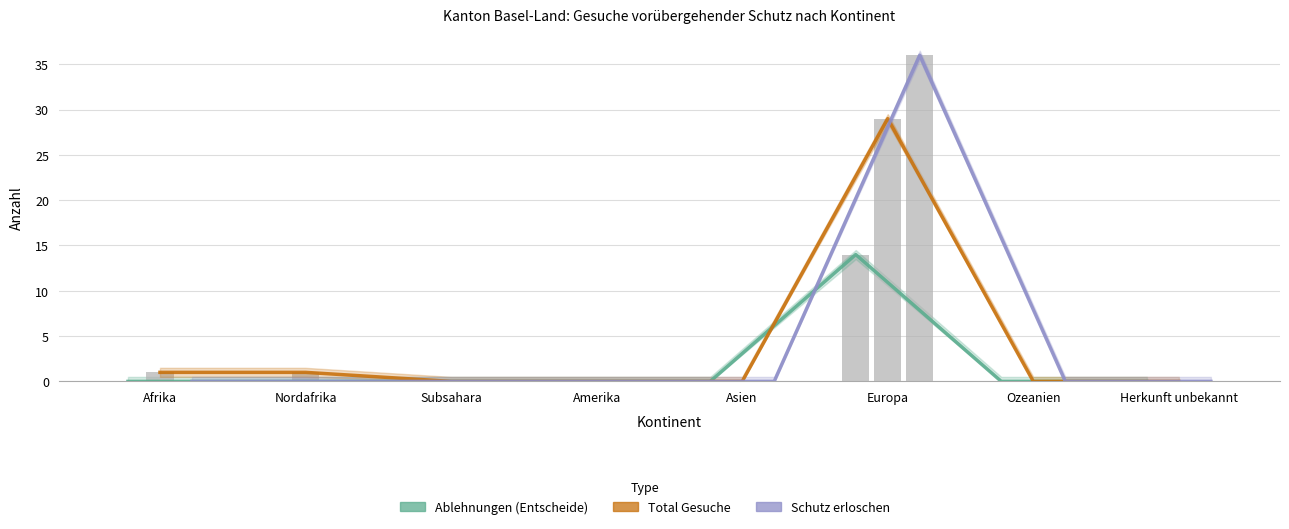

How many groups of bars are there?

8